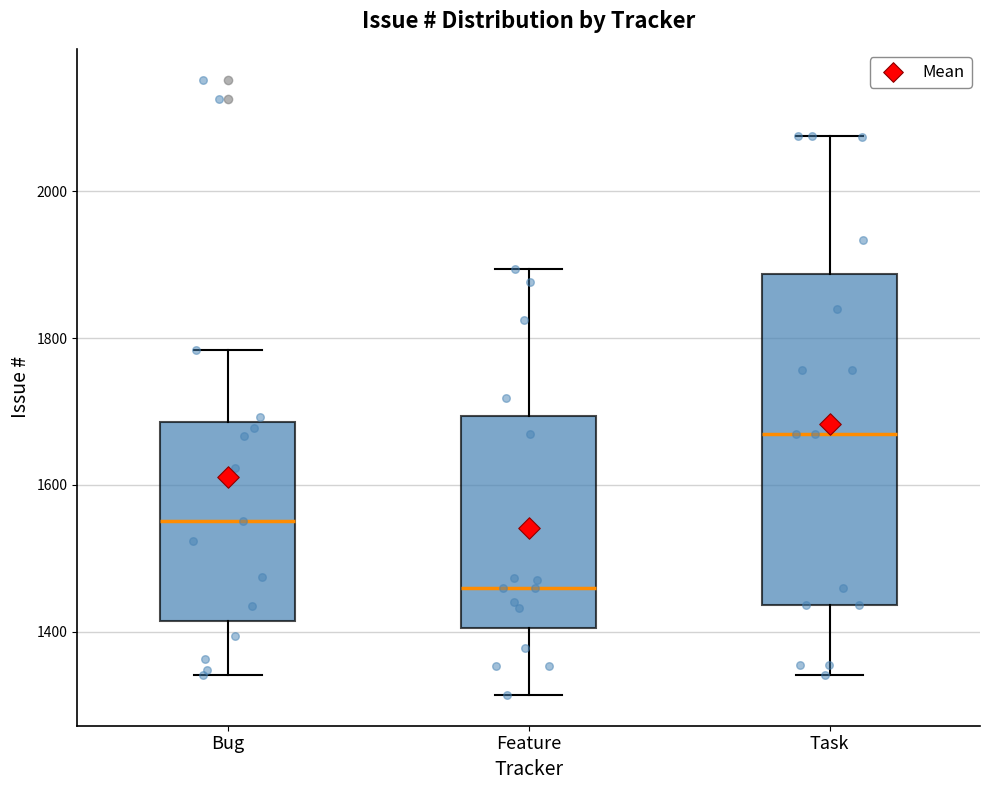

Where is the upper edge of the box for Task on the y-axis? The values are not printed on the chart, so give them approximately, as read against the axis.

1880